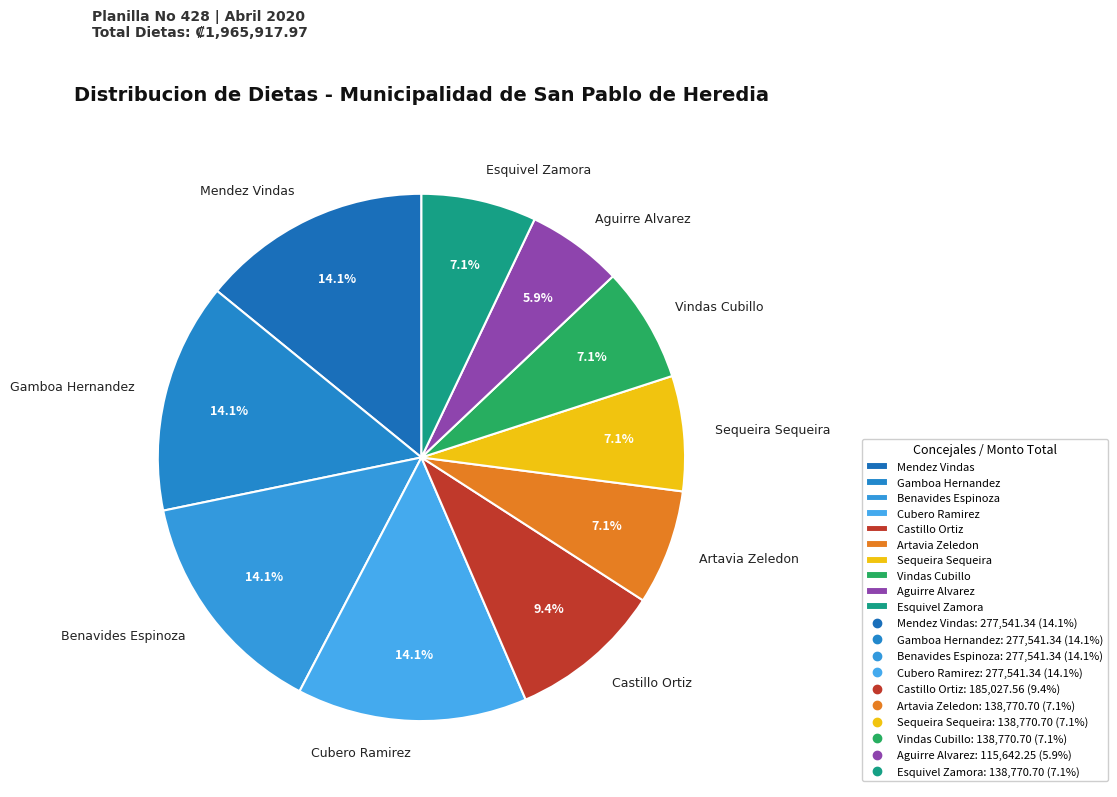

Is Vindas Cubillo the majority of the pie?

No